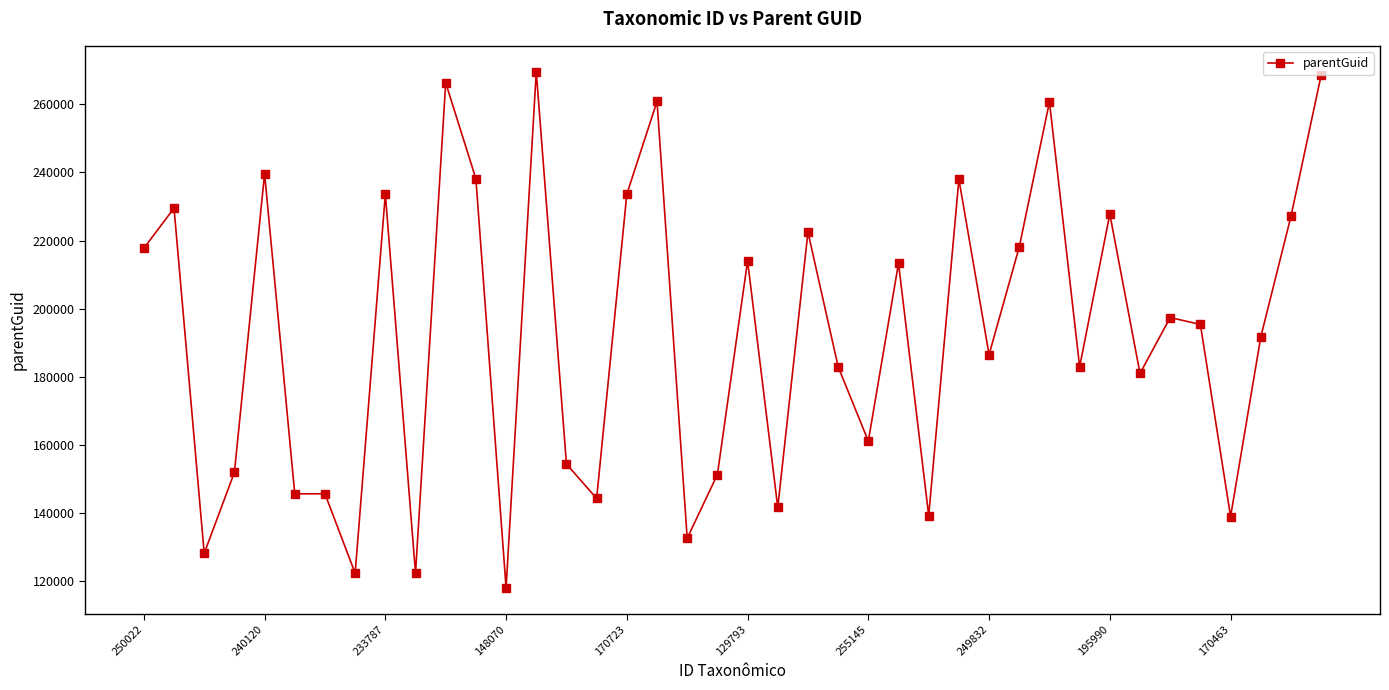

What is the smallest value displayed?

118112